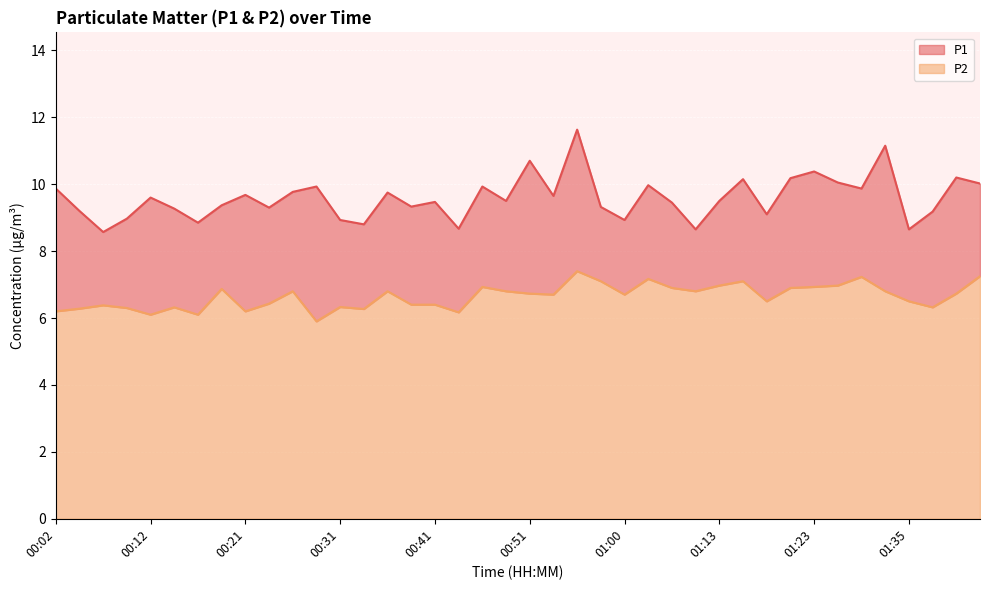

Reading left to right, list all the values displayed in this chart.

P1: 9.9	9.2	8.6	9.0	9.6	9.3	8.8	9.4	9.7	9.3	9.8	9.9	8.9	8.8	9.8	9.3	9.5	8.7	9.9	9.5	10.7	9.7	11.6	9.3	8.9	10.0	9.4	8.7	9.5	10.2	9.1	10.2	10.4	10.1	9.9	11.2	8.7	9.2	10.2	10.0
P2: 6.2	6.3	6.4	6.3	6.1	6.3	6.1	6.9	6.2	6.4	6.8	5.9	6.3	6.3	6.8	6.4	6.4	6.2	6.9	6.8	6.7	6.7	7.4	7.1	6.7	7.2	6.9	6.8	7.0	7.1	6.5	6.9	6.9	7.0	7.2	6.8	6.5	6.3	6.7	7.2